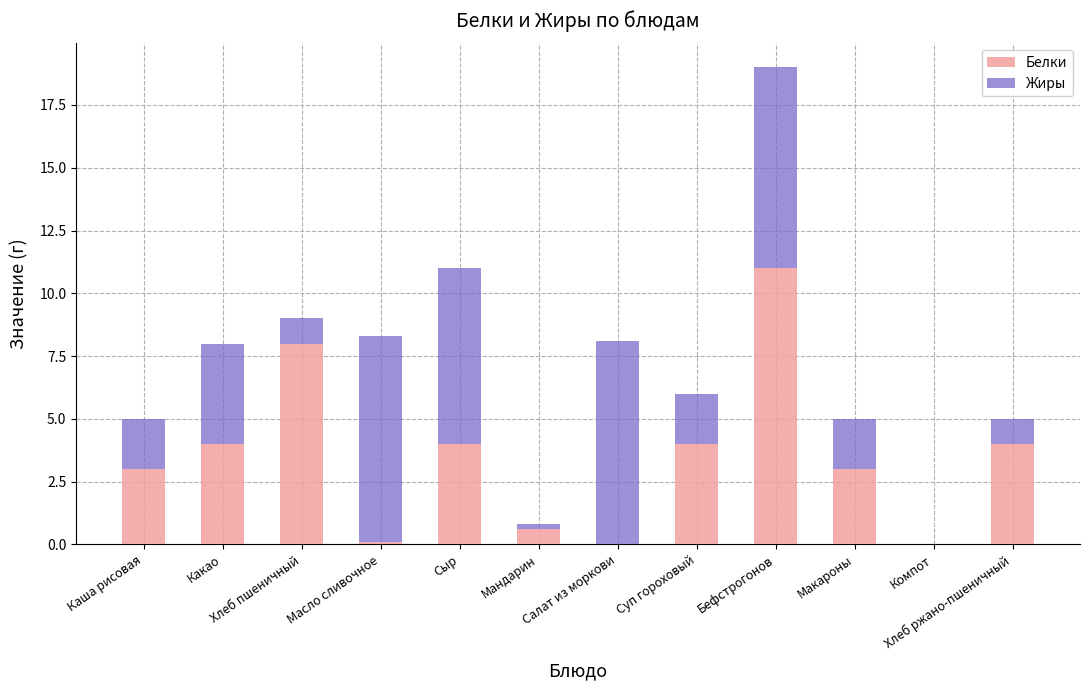

What is the sum of all Белки values?

41.7